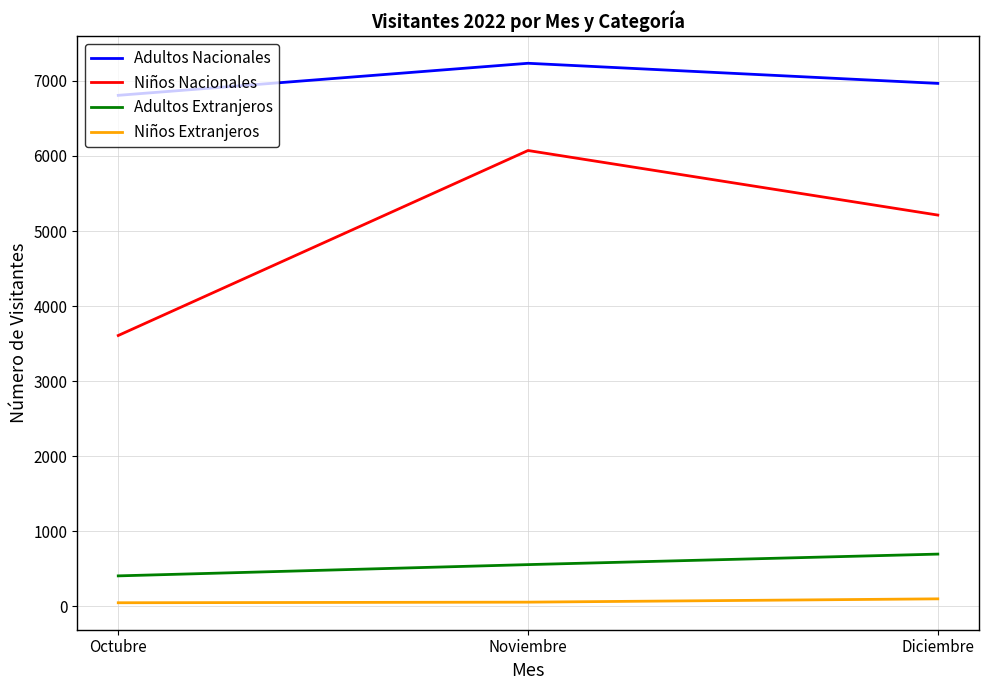

What is the average value of the Adultos Nacionales series?

7003